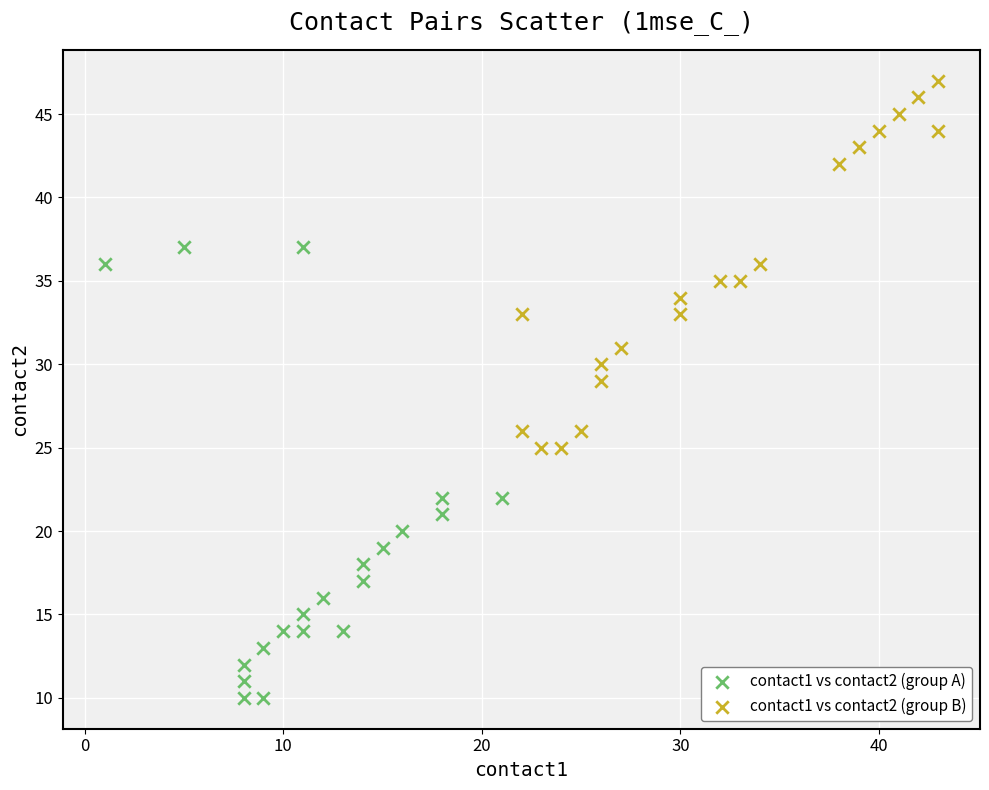

Which series contains the lowest Y value?

contact1 vs contact2 (group A)